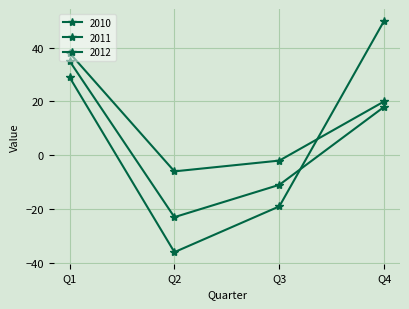

Count the number of data series in this chart.

3